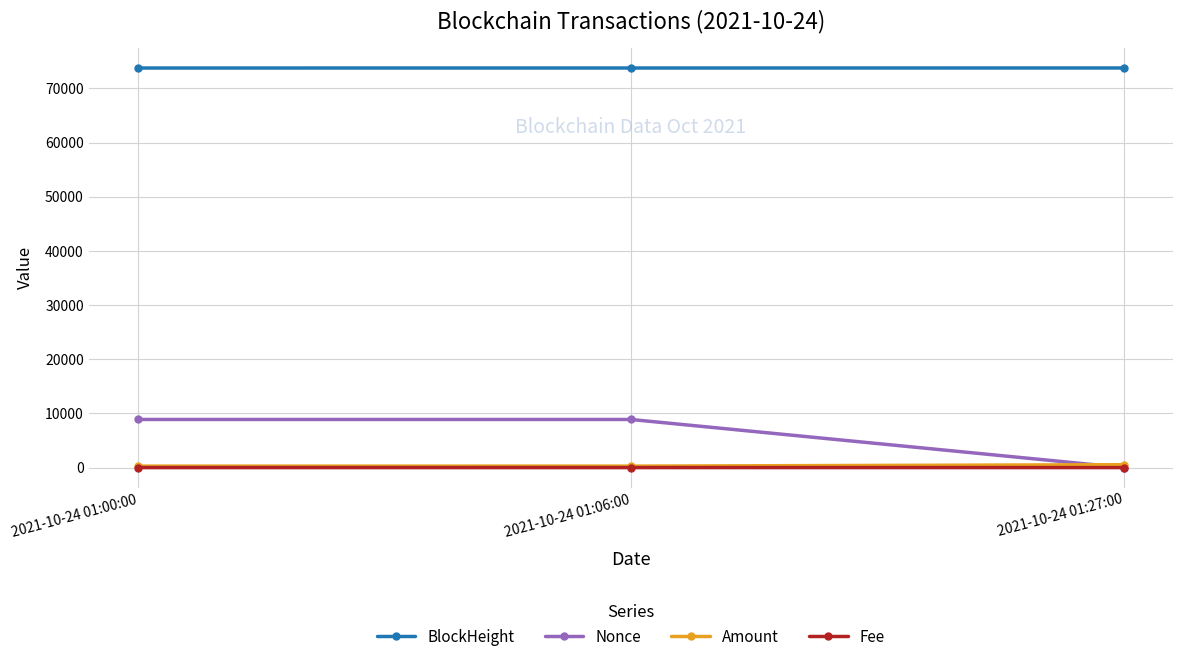

Is it true that BlockHeight equals 73776.0 at 2021-10-24 01:06:00?

True